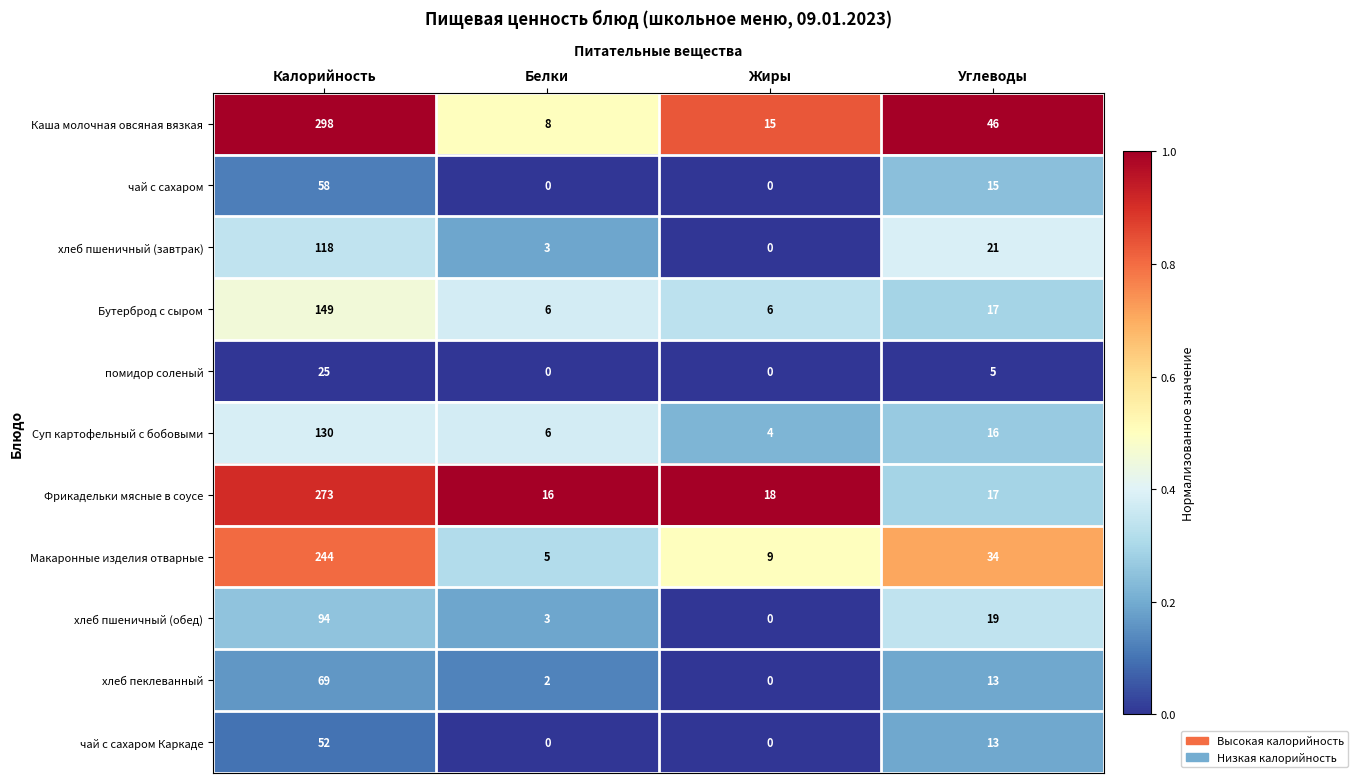

What is the sum of the Бутерброд с сыром values at Белки and Углеводы?

23